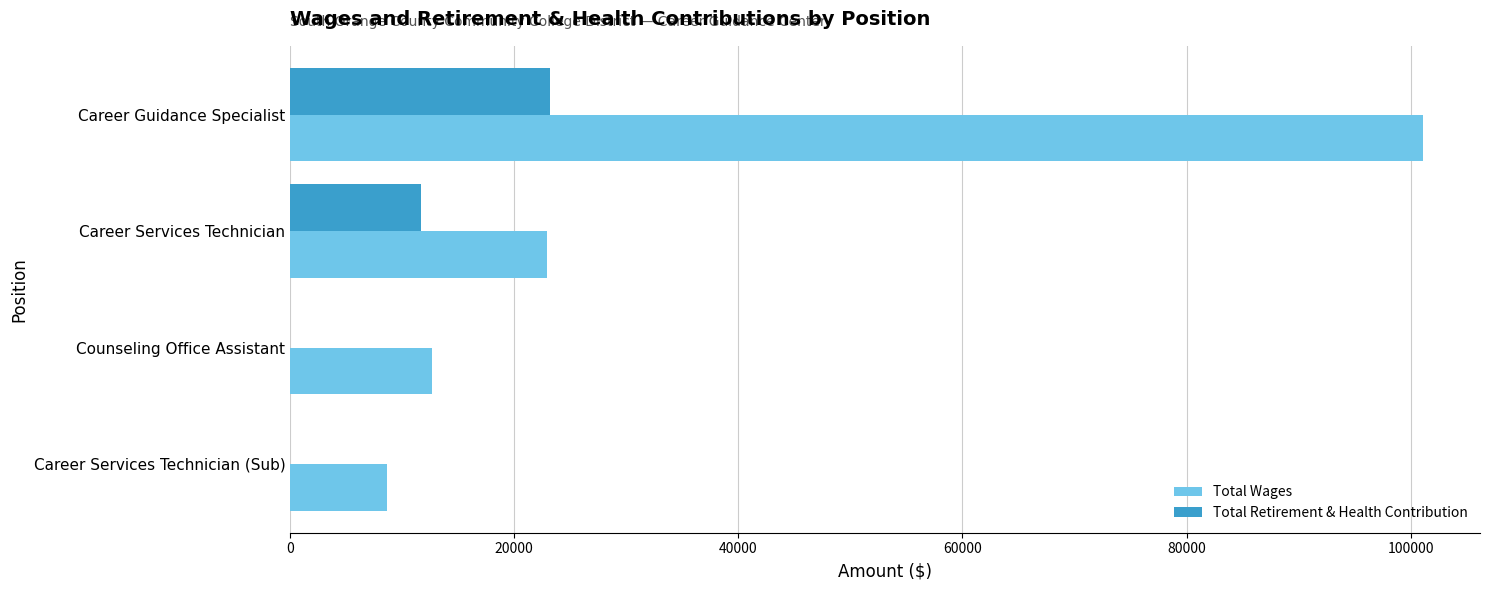

What value does the Total Wages series have at Counseling Office Assistant?

12661